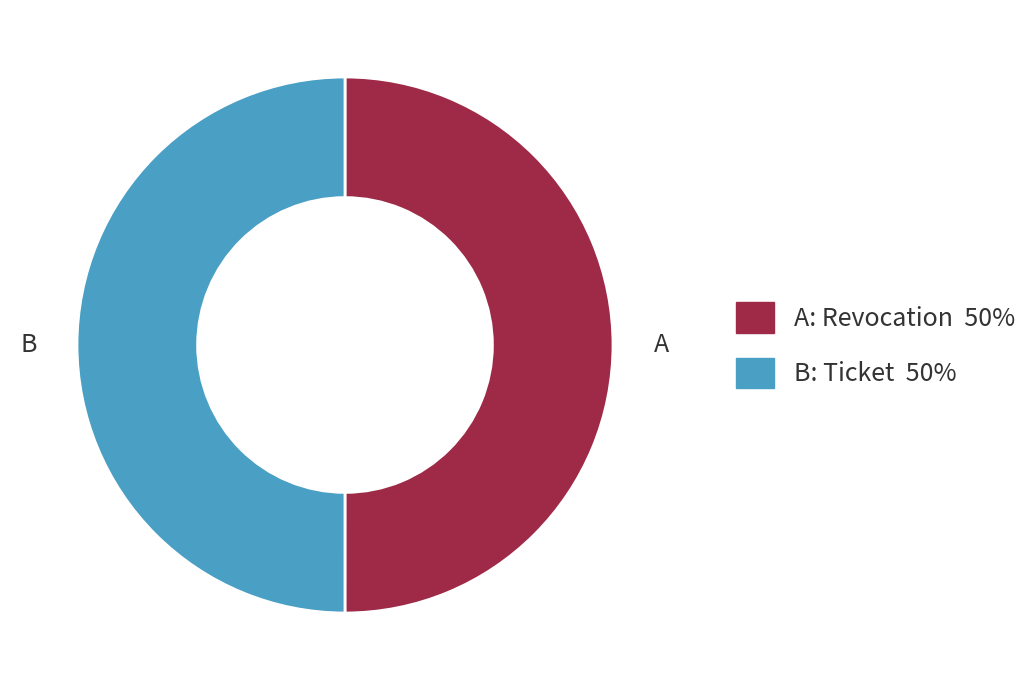

To the nearest percent, what is the average slice percentage?

50%